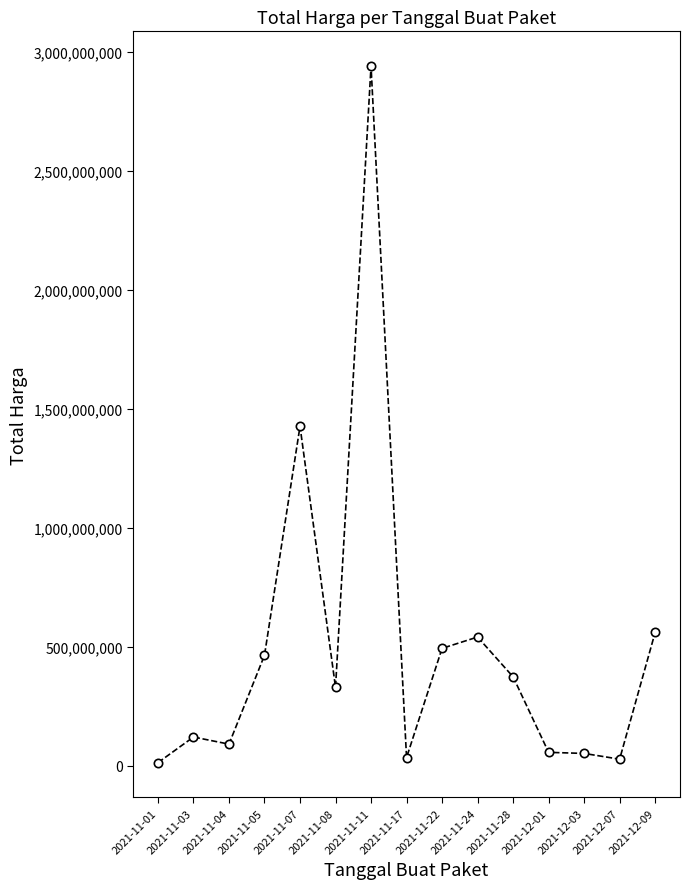

What is the sum of the values at 2021-12-03 and 2021-12-01?

107753800